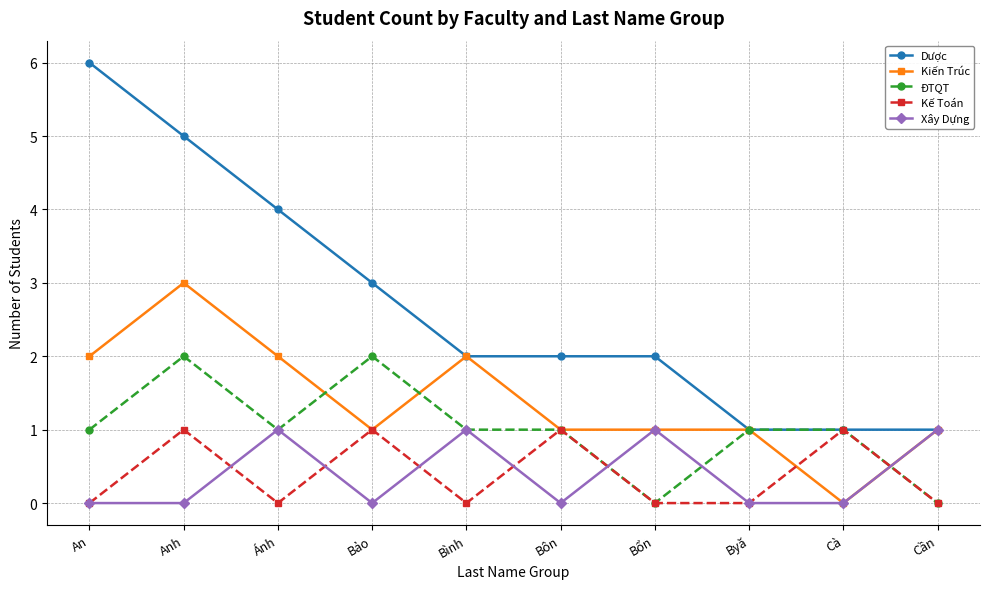

Count the number of categories in the chart.

10